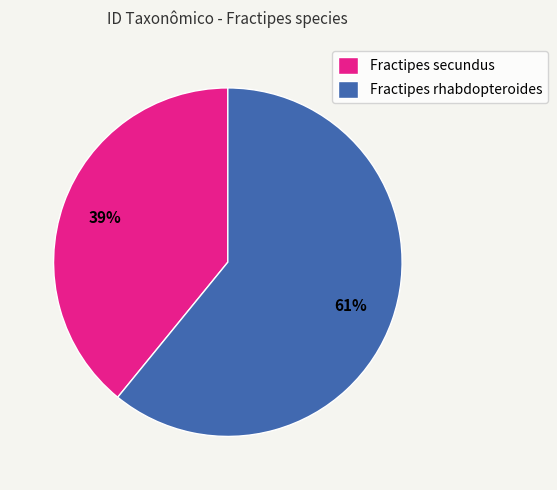

What percentage is the Fractipes rhabdopteroides slice, to the nearest percent?

61%